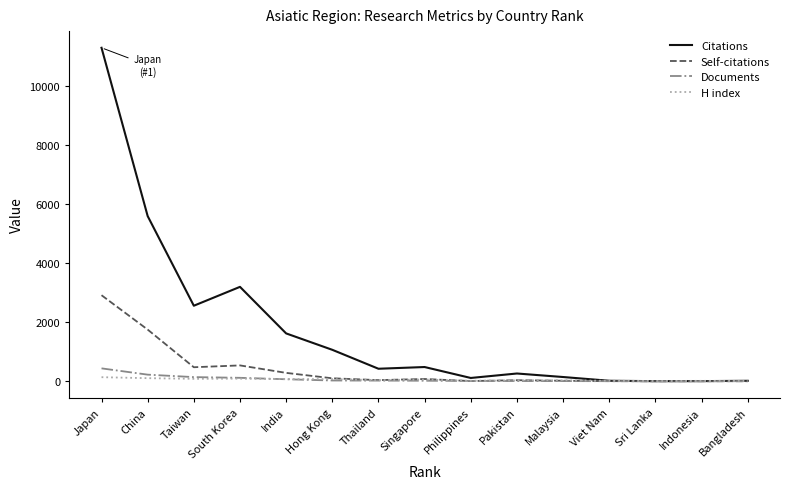

Between Japan and Indonesia, which series saw the biggest shift?

Citations